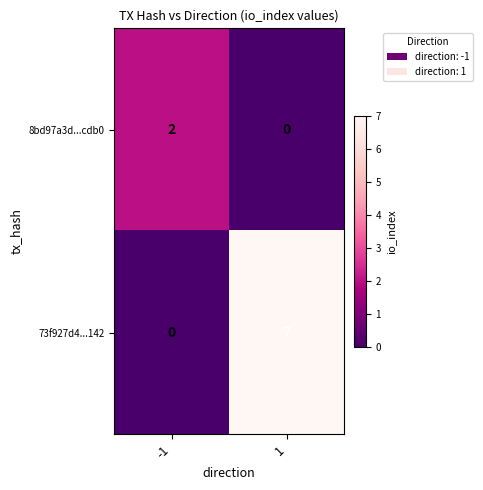

Reading right to left, extract all data points from this chart.

8bd97a3d...cdb0: 1=0	-1=2
73f927d4...142: 1=7	-1=0